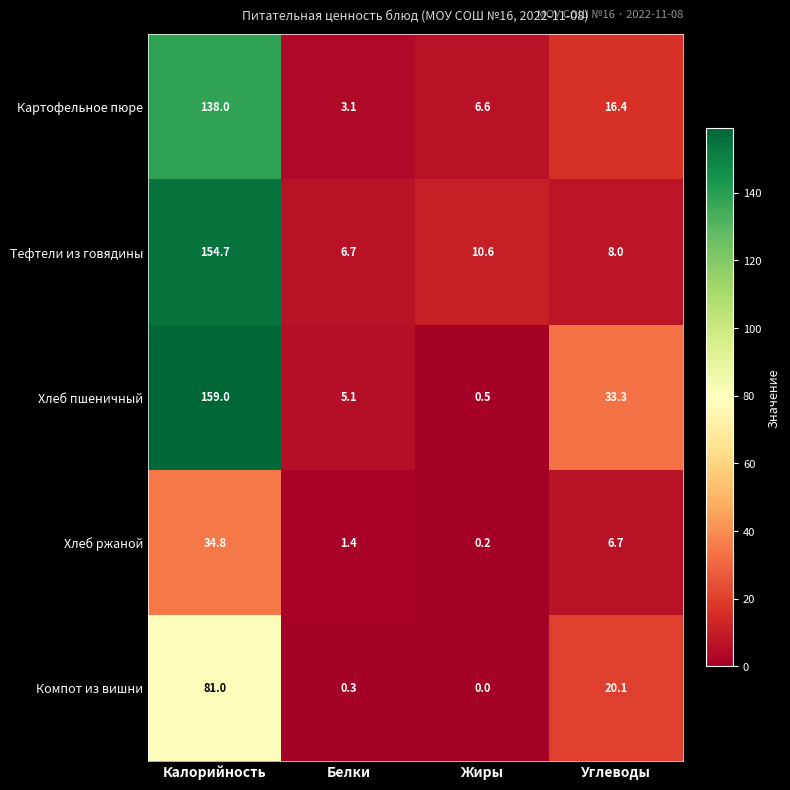

What is the sum of the Компот из вишни values at Углеводы and Жиры?

20.1